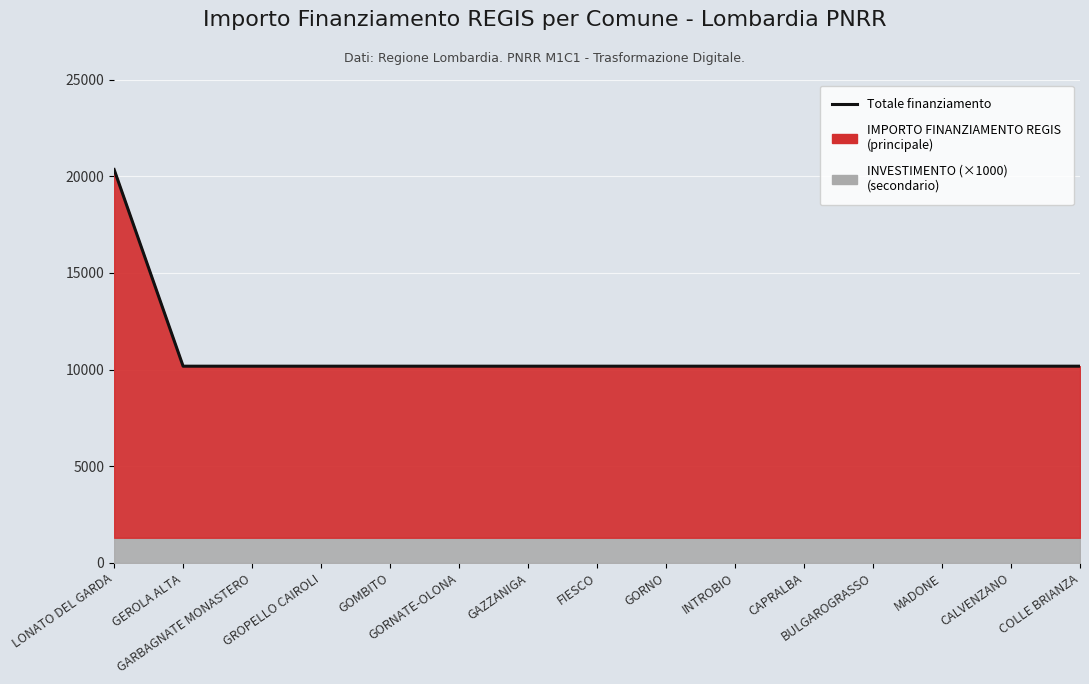

Reading left to right, what are all the values shown in this chart?

20344	10172	10172	10172	10172	10172	10172	10172	10172	10172	10172	10172	10172	10172	10172